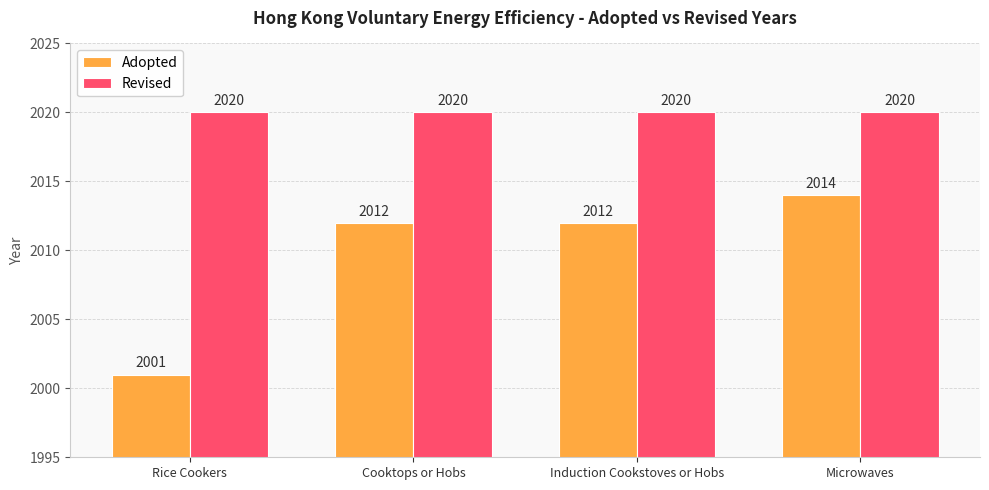

Count the Adopted values in the range 2012 to 2014.

3